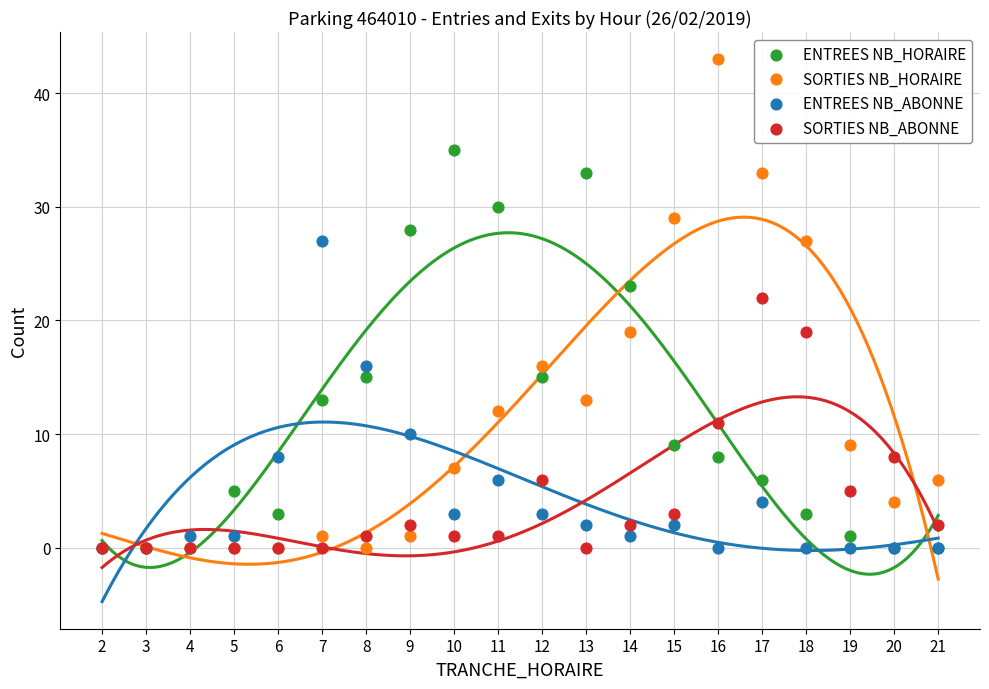

In the SORTIES NB_HORAIRE series, what Y value is closest to 21?

19